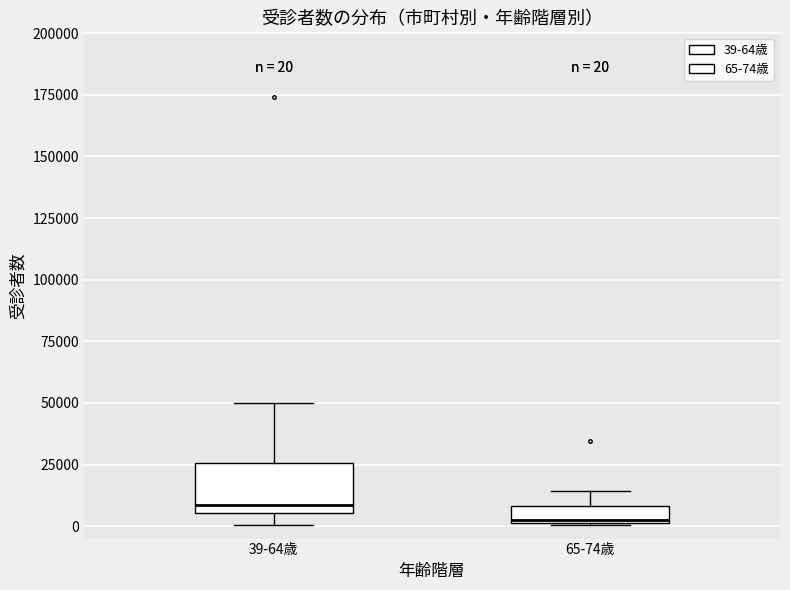

Which box's median line is the highest?

39-64歳